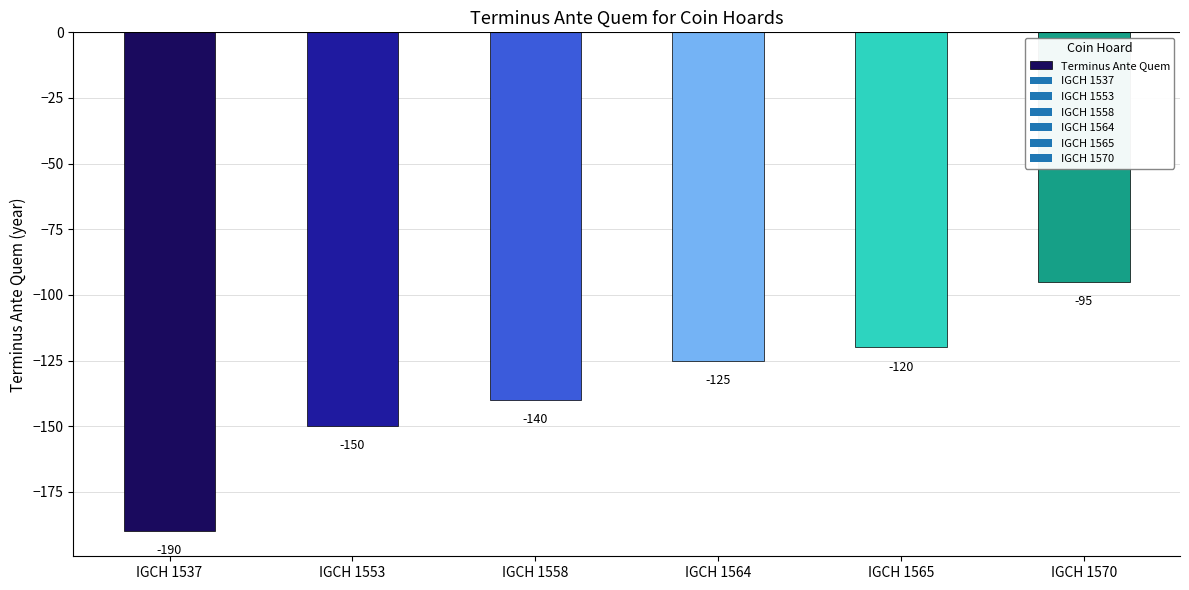

Rank the categories by value from lowest to highest.

IGCH 1537, IGCH 1553, IGCH 1558, IGCH 1564, IGCH 1565, IGCH 1570